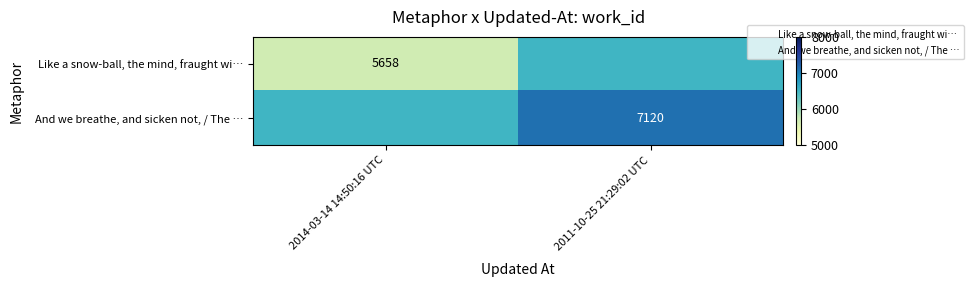

Which label corresponds to the smallest value in the chart?

2014-03-14 14:50:16 UTC